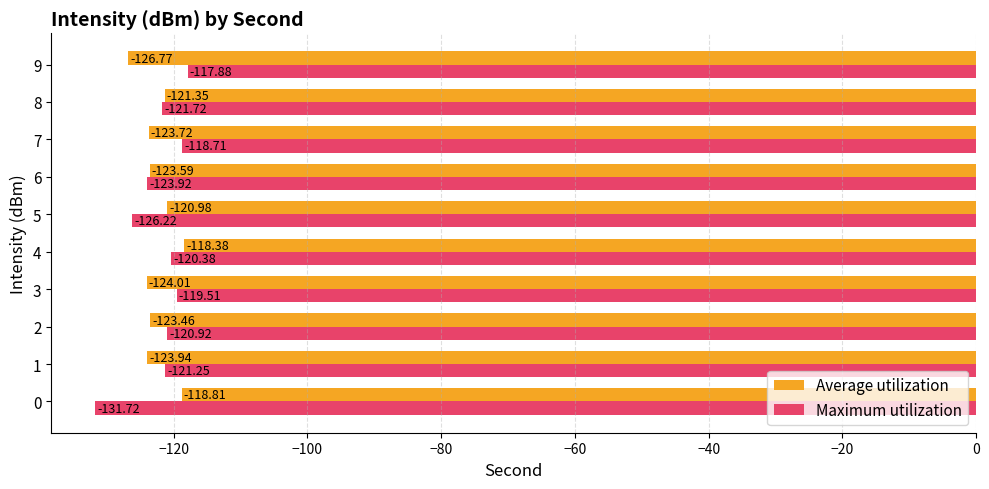

Rank the series by their maximum value, from highest to lowest.

Maximum utilization, Average utilization